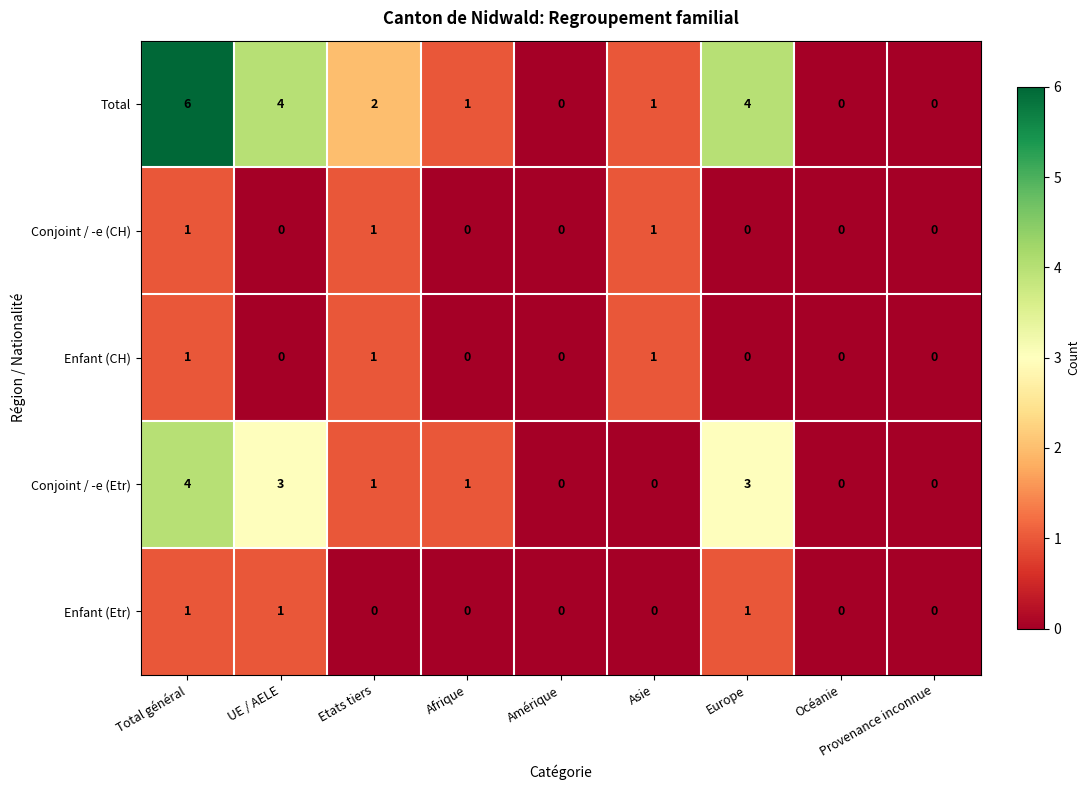

Which series has the widest spread of values?

Total